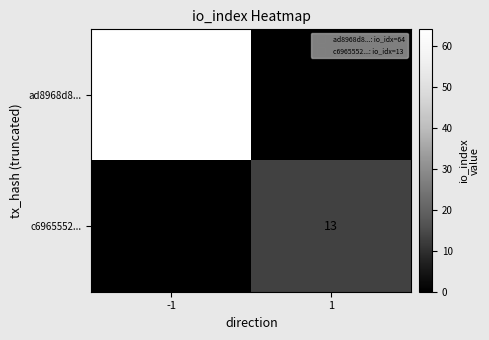

Where is c6965552... nearest to the value 6?

-1